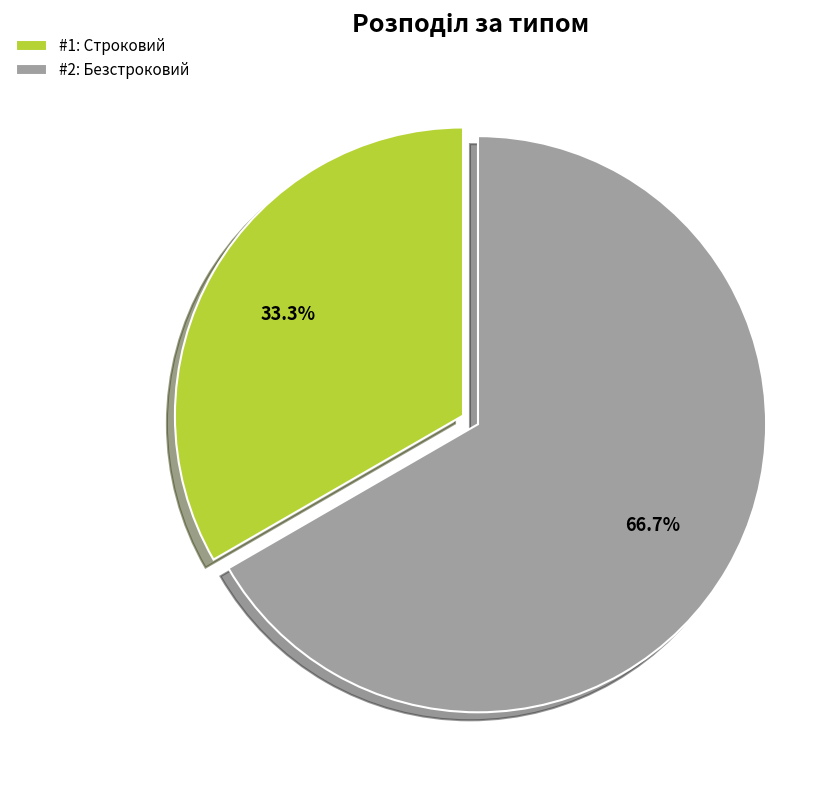

Is there a majority slice in this chart?

Yes